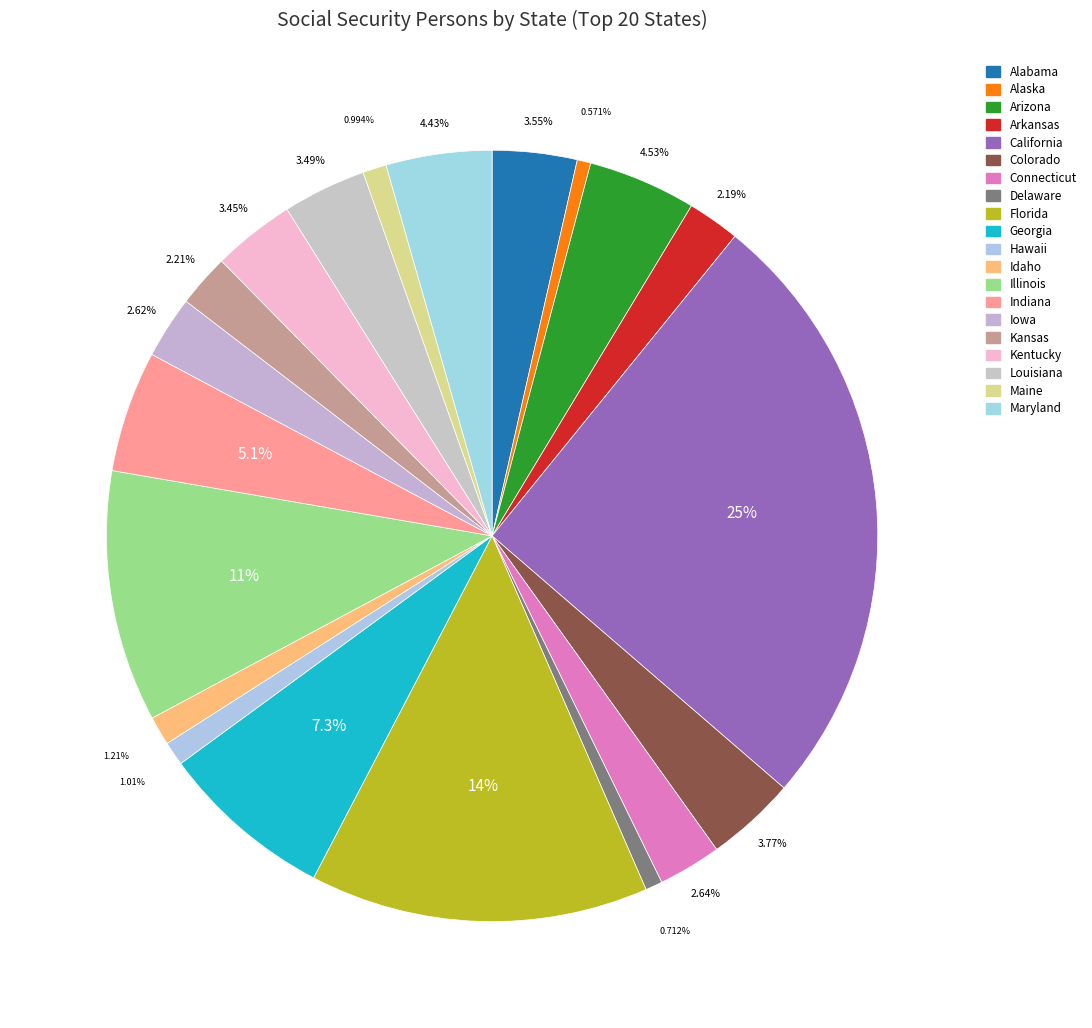

The Colorado slice represents 4% of the pie. True or false?

True